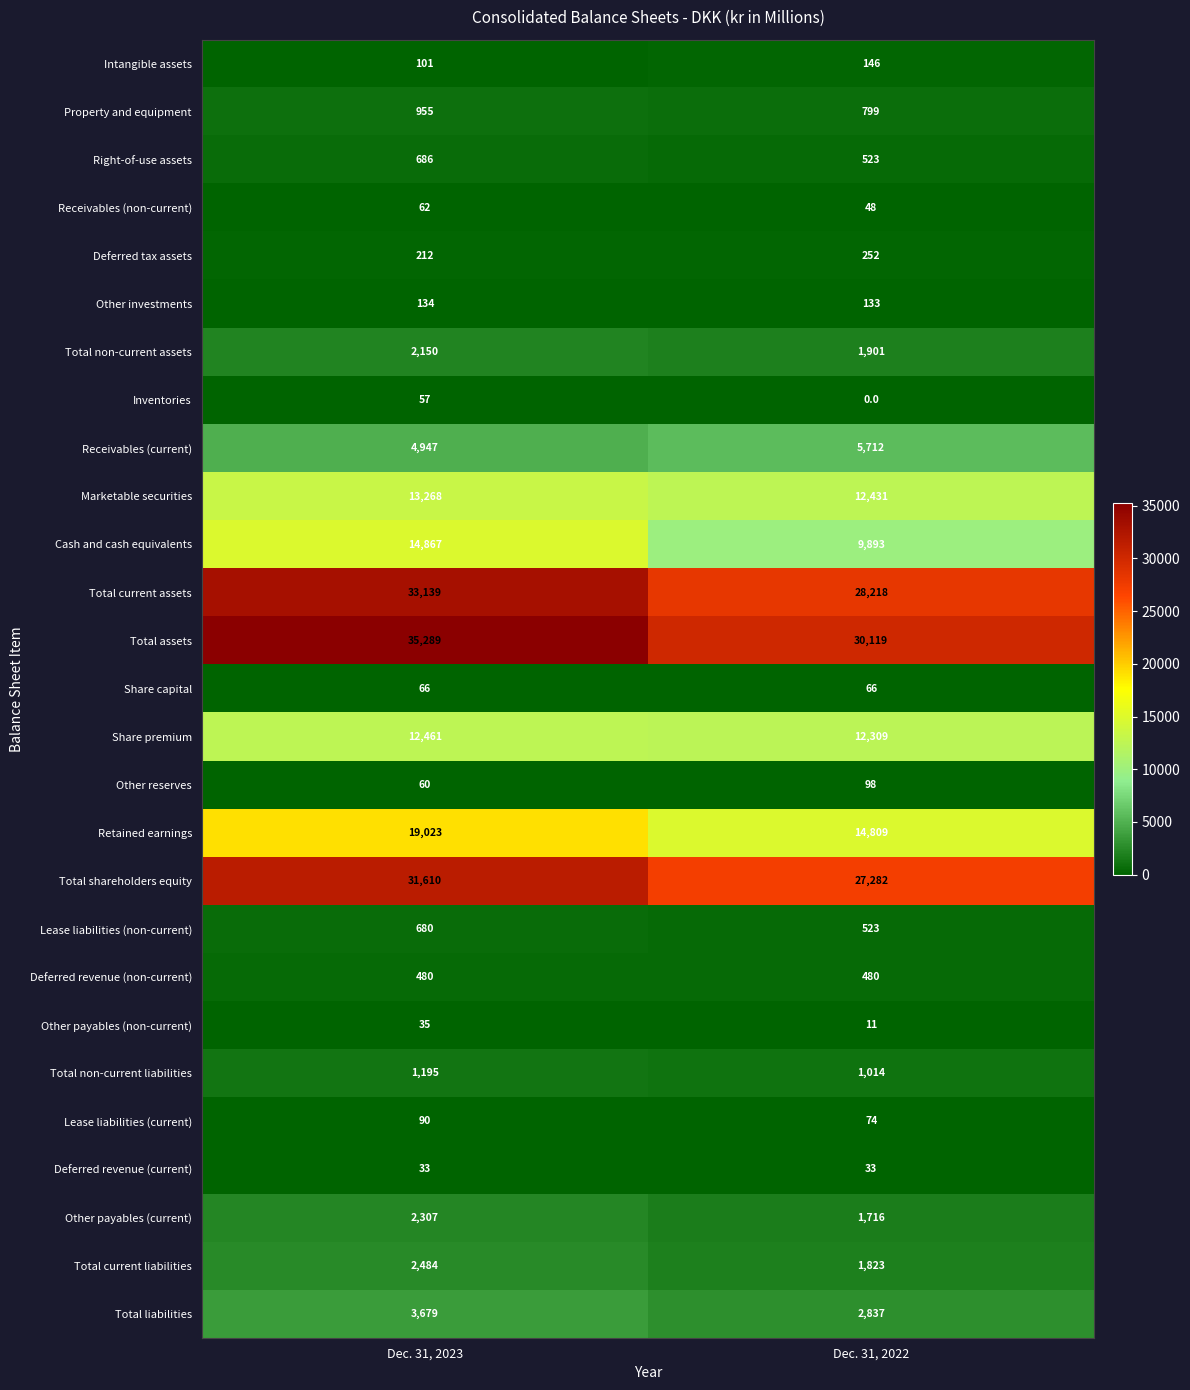

Rank the series at Dec. 31, 2023 from highest to lowest value.

Total assets, Total current assets, Total shareholders equity, Retained earnings, Cash and cash equivalents, Marketable securities, Share premium, Receivables (current), Total liabilities, Total current liabilities, Other payables (current), Total non-current assets, Total non-current liabilities, Property and equipment, Right-of-use assets, Lease liabilities (non-current), Deferred revenue (non-current), Deferred tax assets, Other investments, Intangible assets, Lease liabilities (current), Share capital, Receivables (non-current), Other reserves, Inventories, Other payables (non-current), Deferred revenue (current)